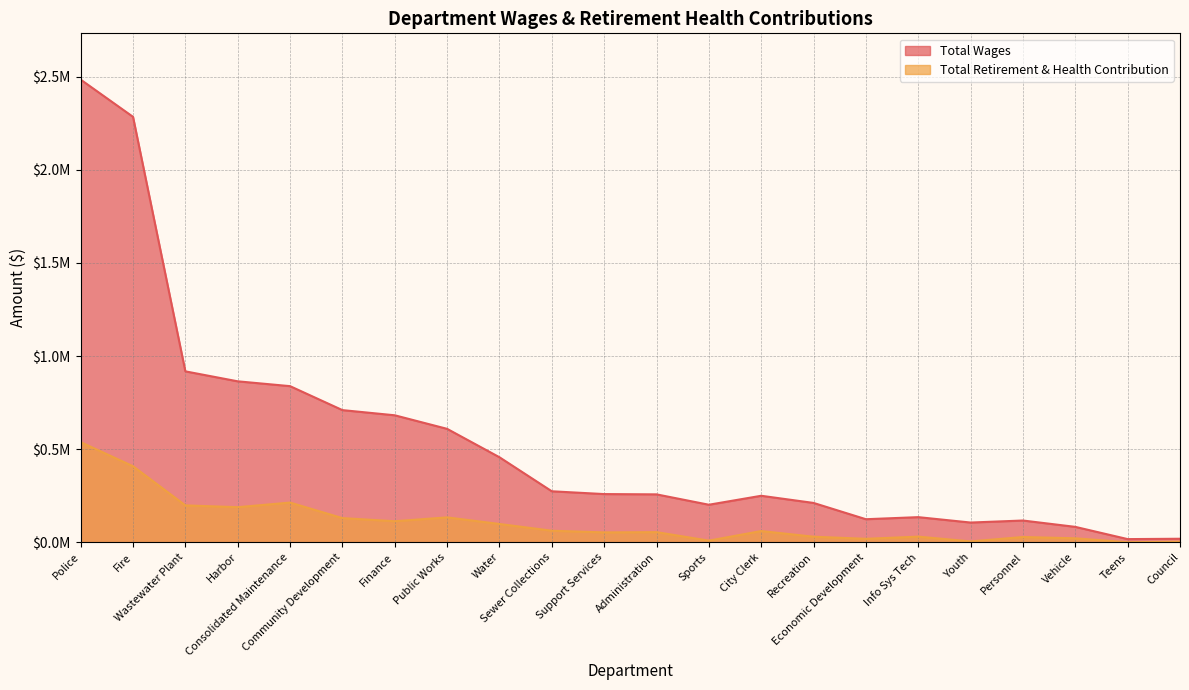

What is the minimum value for Total Retirement & Health Contribution?

251